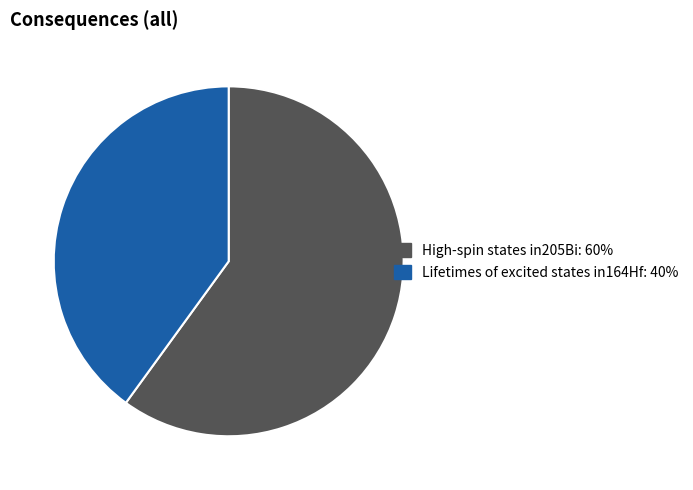

Does any single category account for the majority?

Yes